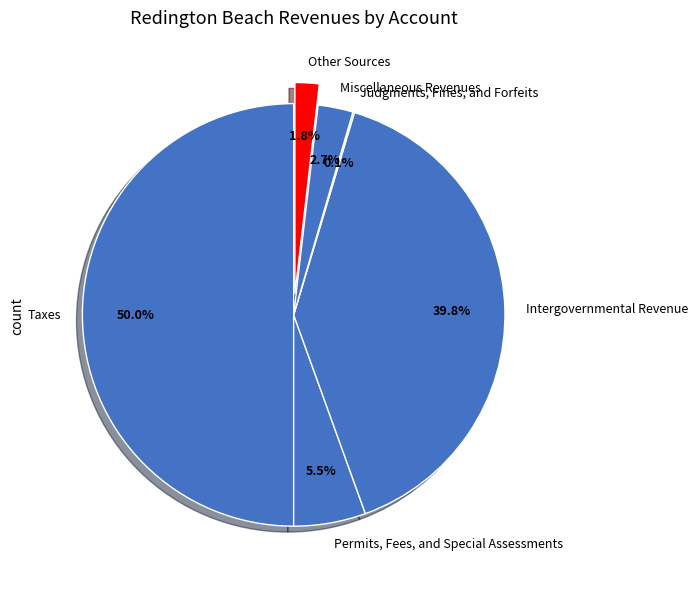

Which category has the biggest portion of the pie?

Taxes